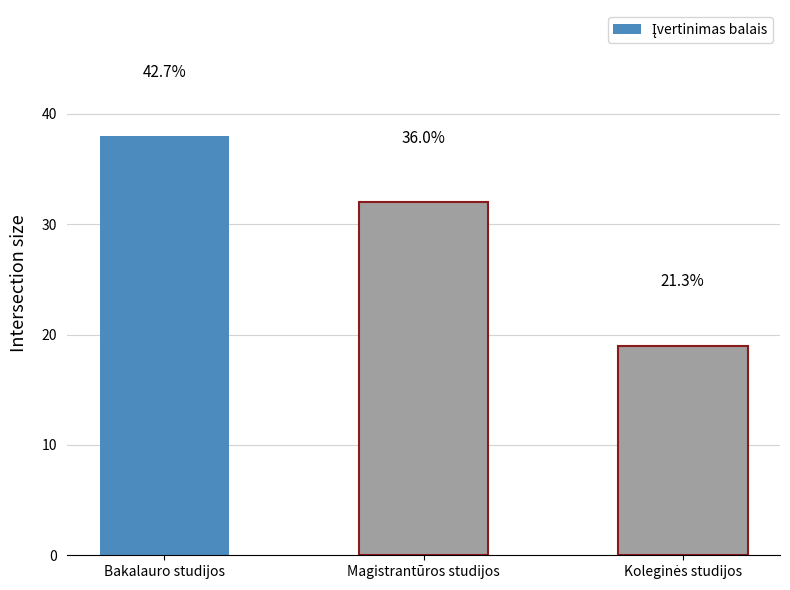

Are the bars horizontal?

No